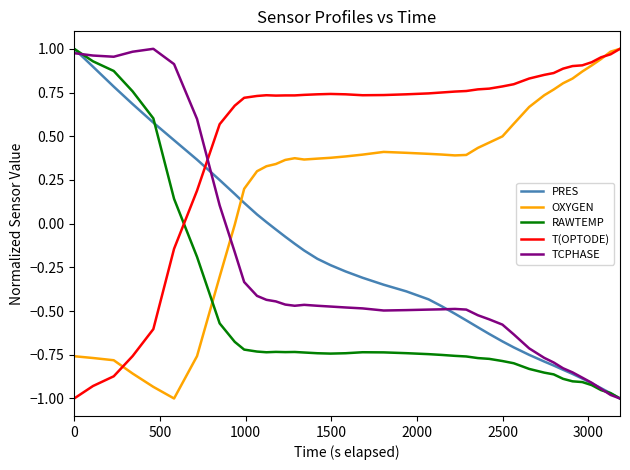

True or false: T(OPTODE) and PRES intersect in this chart.

True